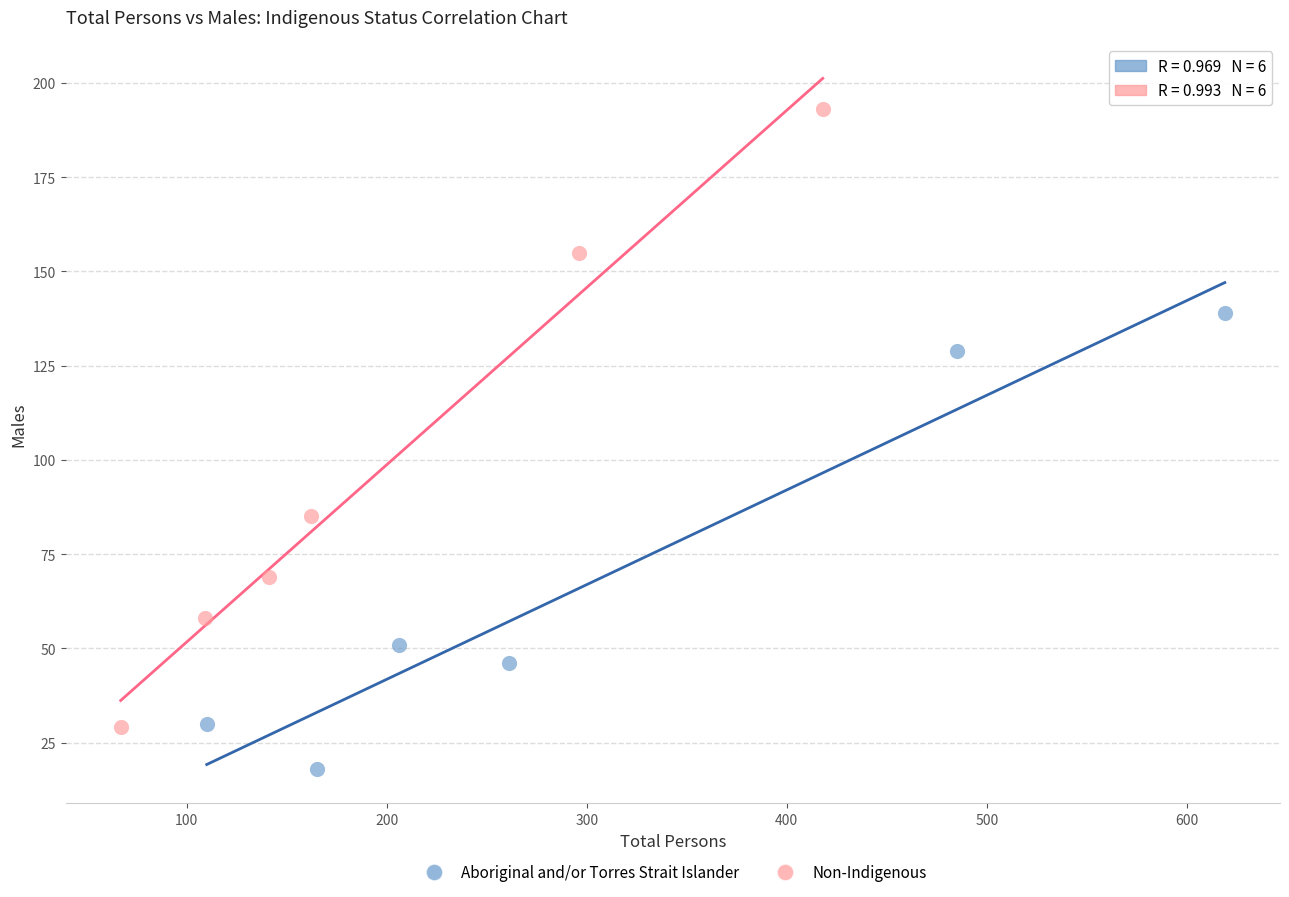

Which series contains the highest Y value?

Non-Indigenous